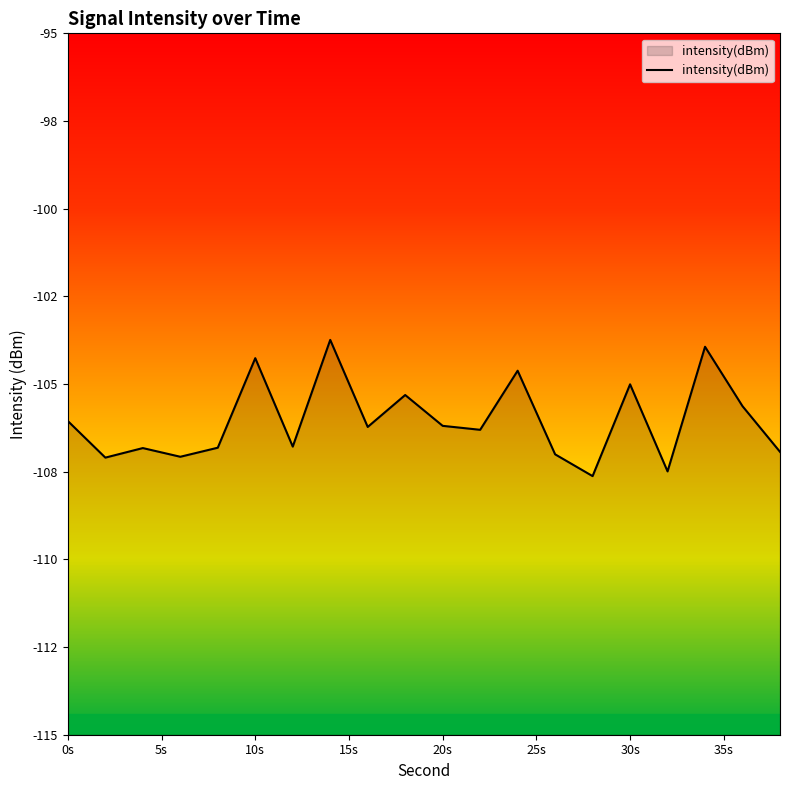

Where is the first local maximum?

4